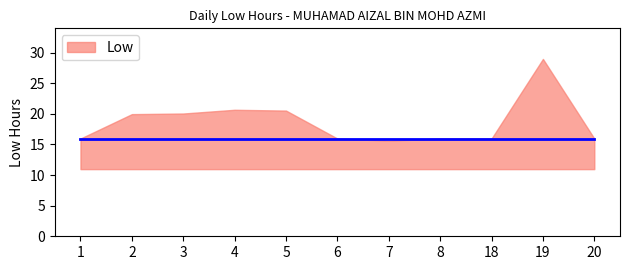

The value at 4 is 6.2. True or false?

False